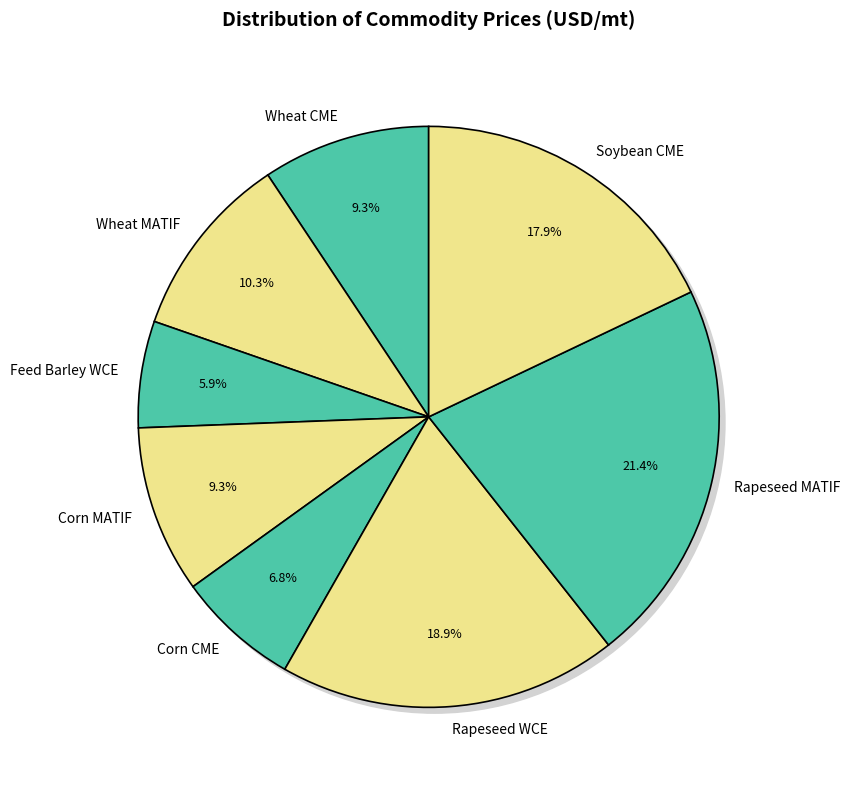

Count the number of slices in the pie.

8